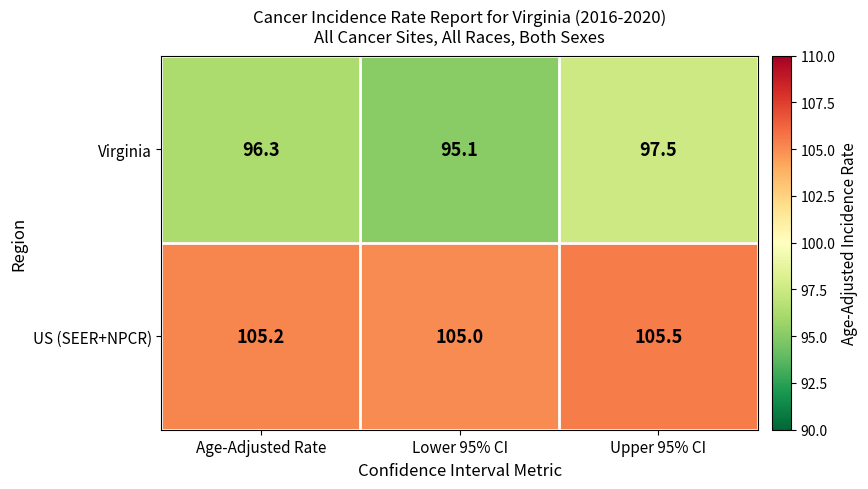

Between Age-Adjusted Rate and Lower 95% CI, which series saw the biggest shift?

Virginia